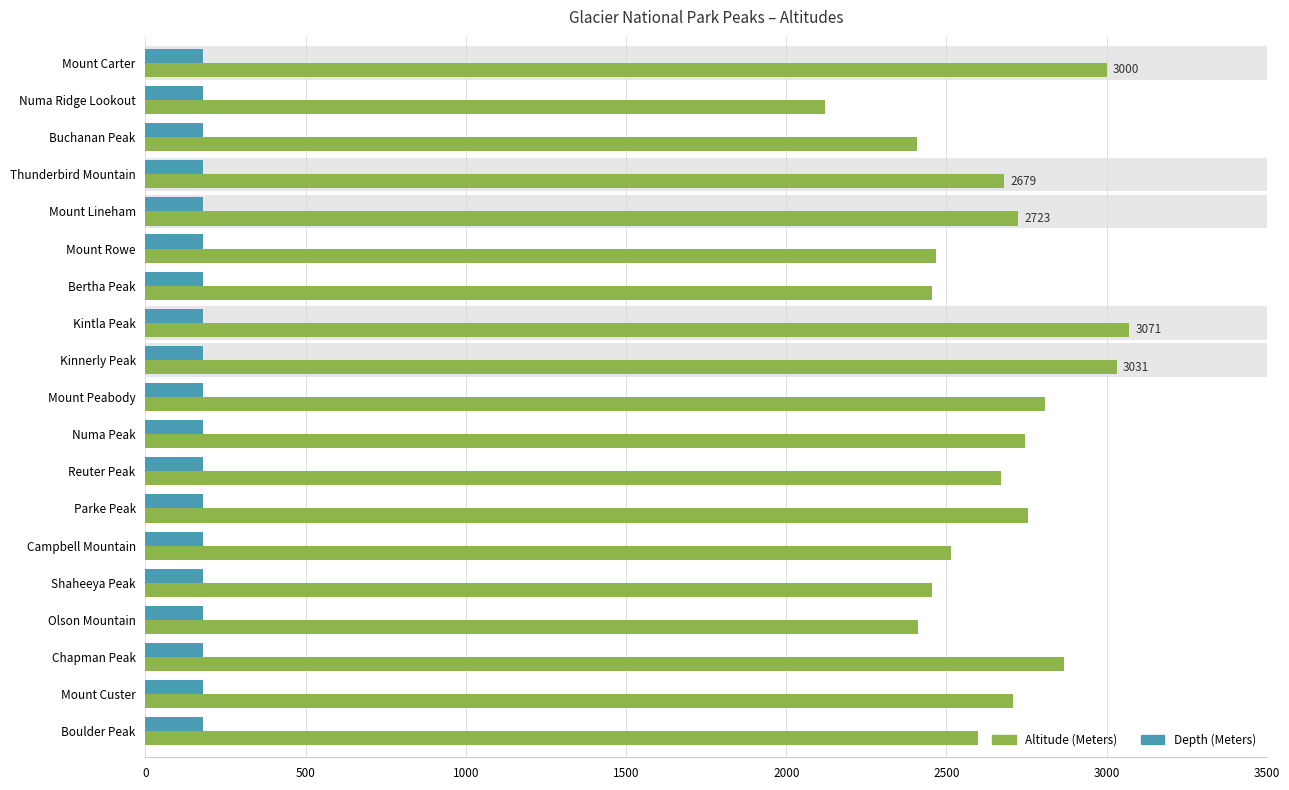

What are all the series names shown in the legend?

Altitude (Meters), Depth (Meters)